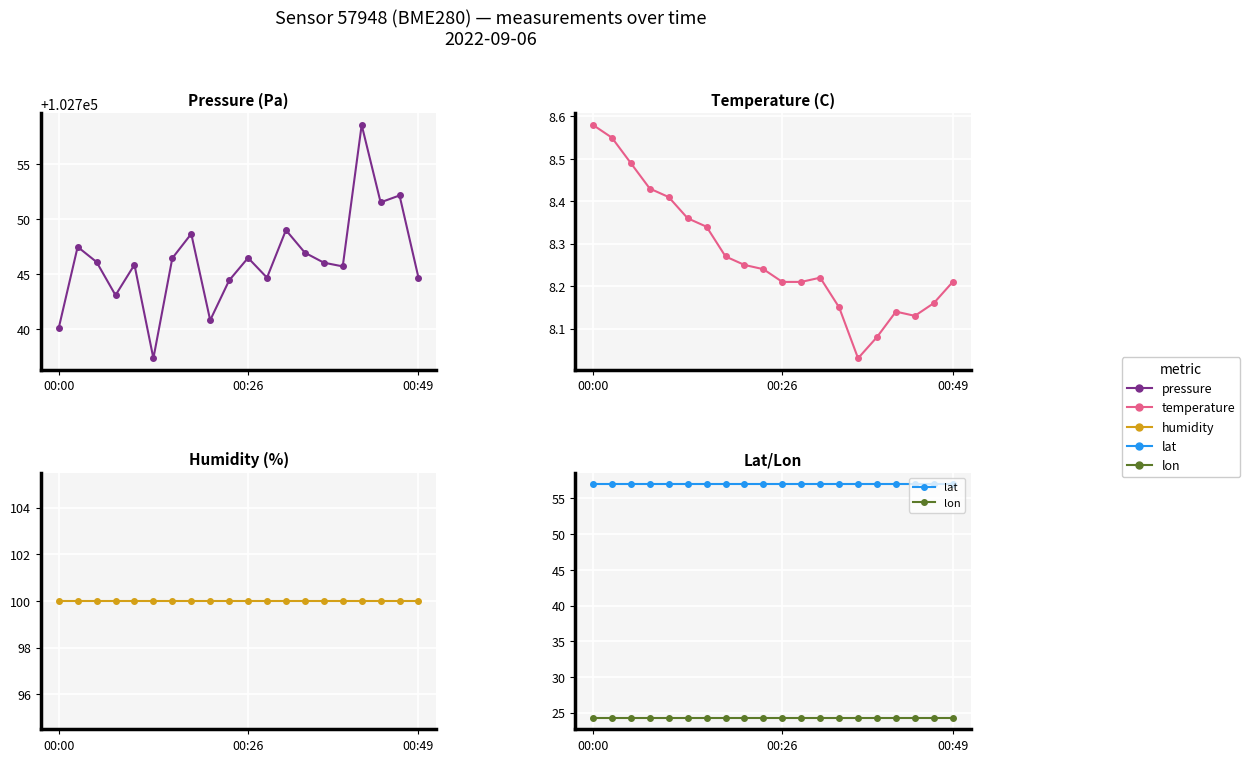

How many lines are shown in the chart?

5